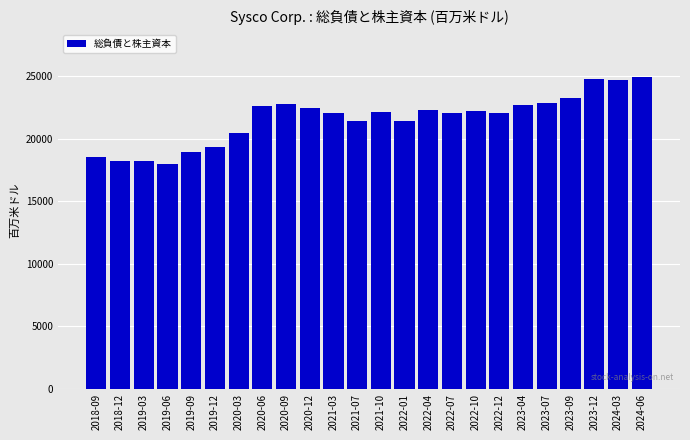

Approximately how many times larger is the value at 2021-10 compared to 2020-03?

1.1